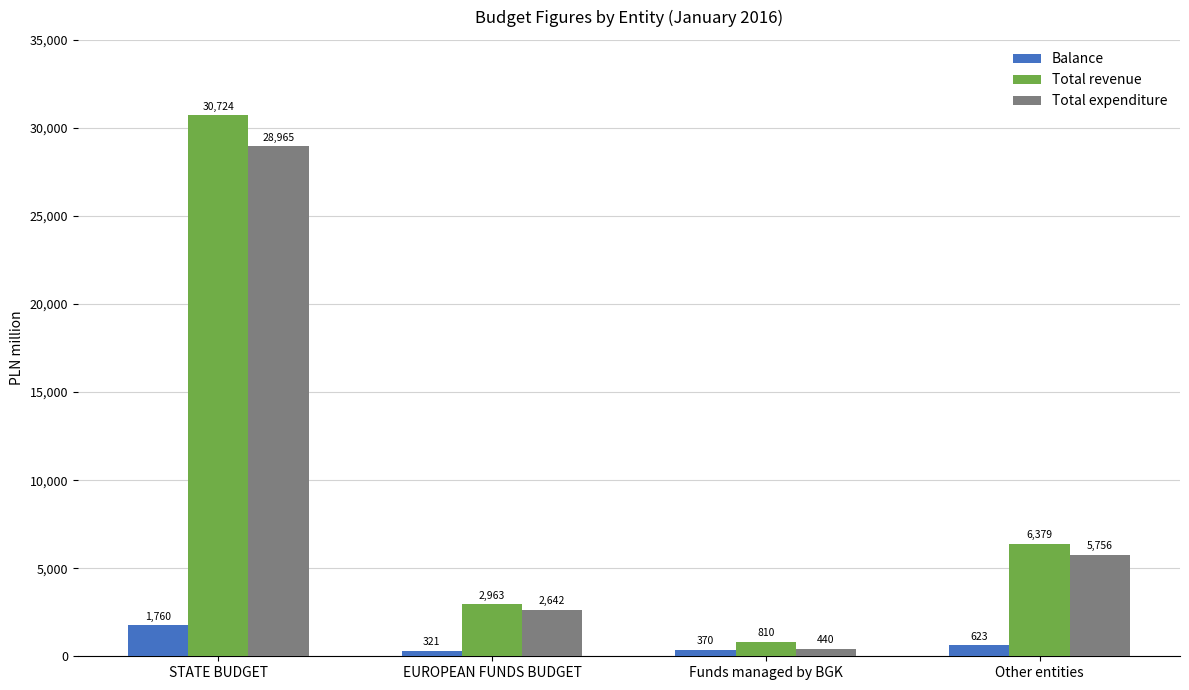

How many categories are shown in the chart?

4